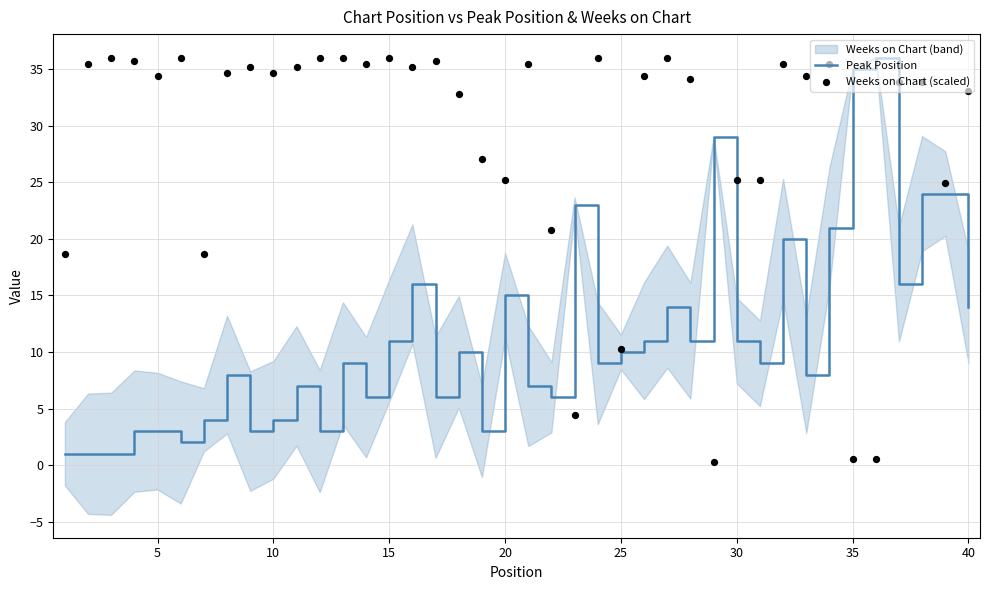

What is the highest value of the Peak Position series?

36